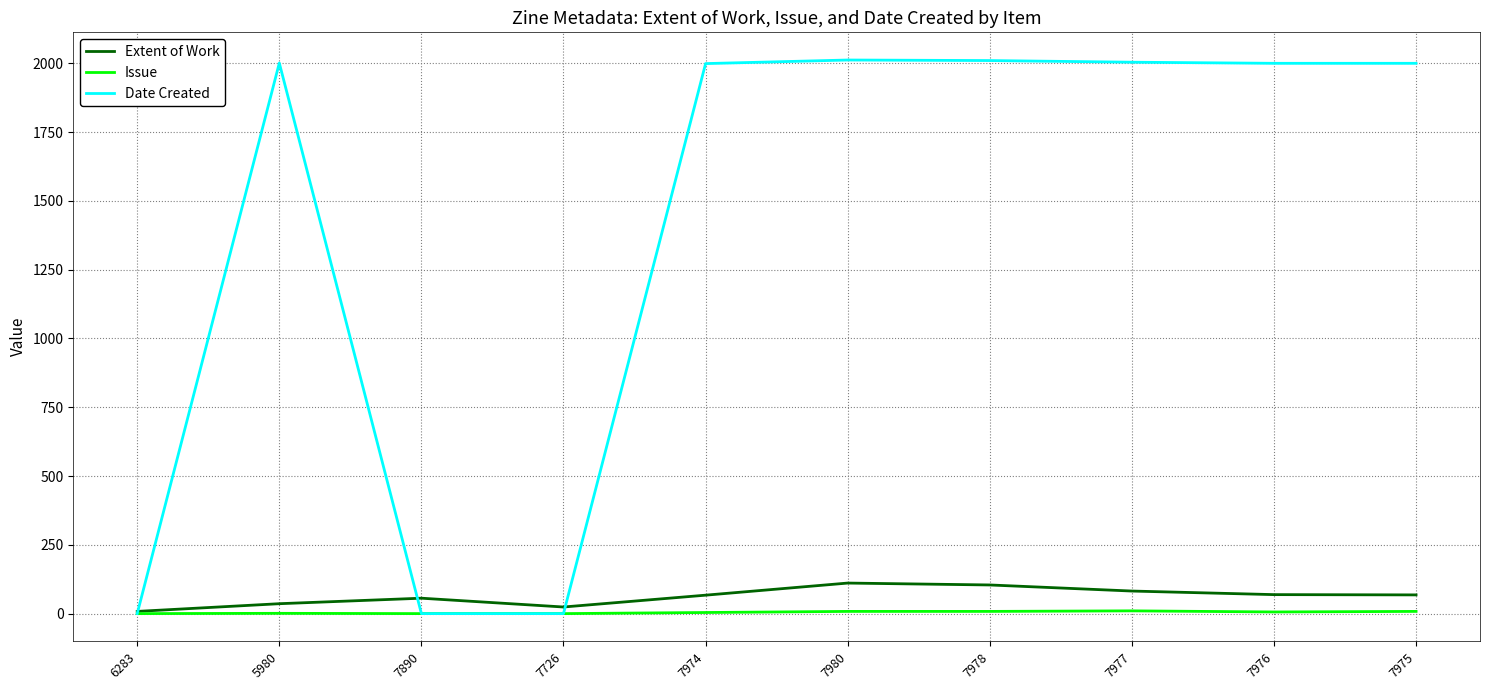

True or false: Issue has a value of 0.0 at 6283.

True